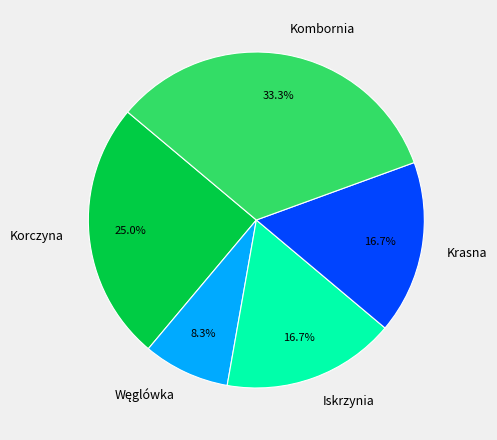

To the nearest percent, what is the combined percentage of Krasna and Kombornia?

50%